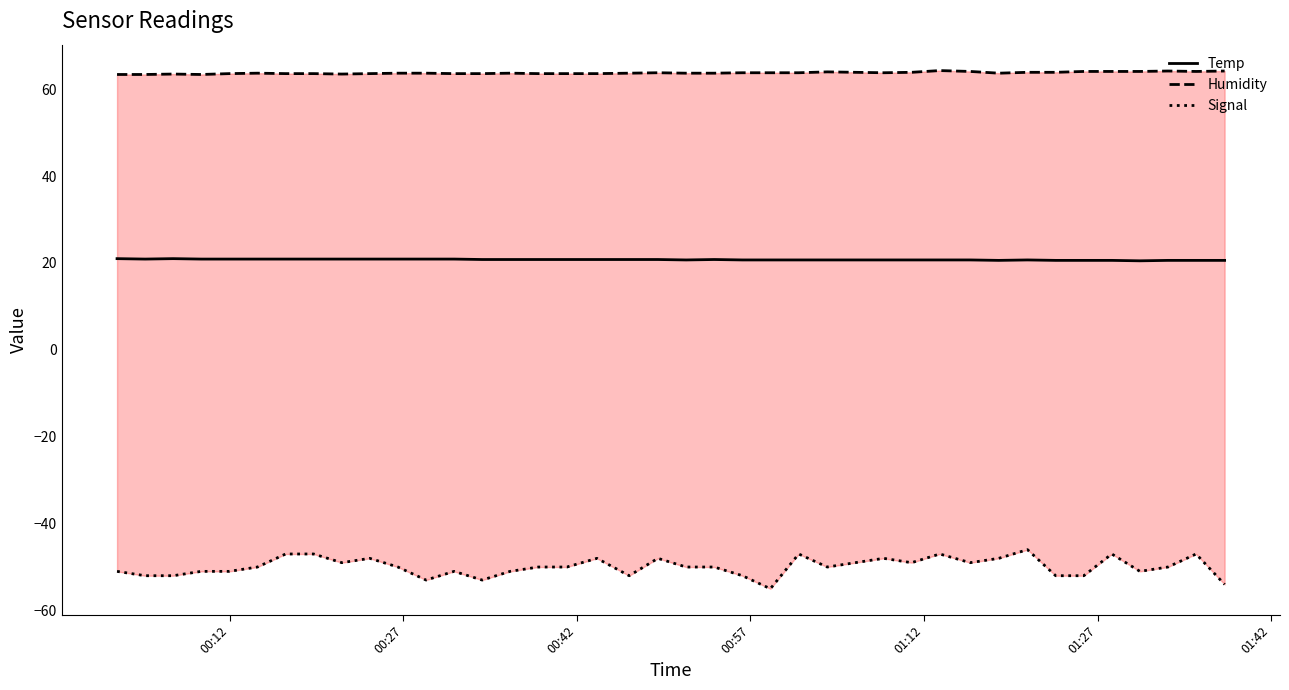

True or false: Temp has more than 1 interior local peaks.

True